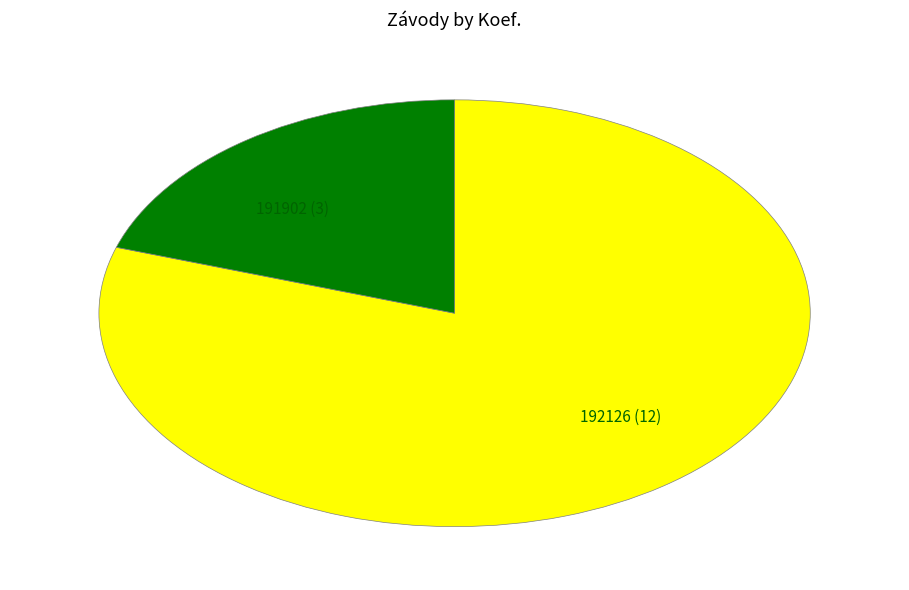

Between 191902 (3) and 192126 (12), which is larger?

192126 (12)